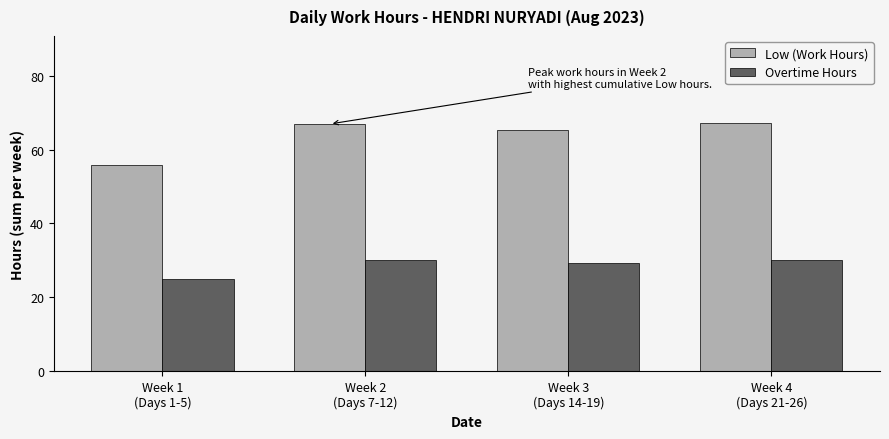

What is the smallest value displayed?

25.1